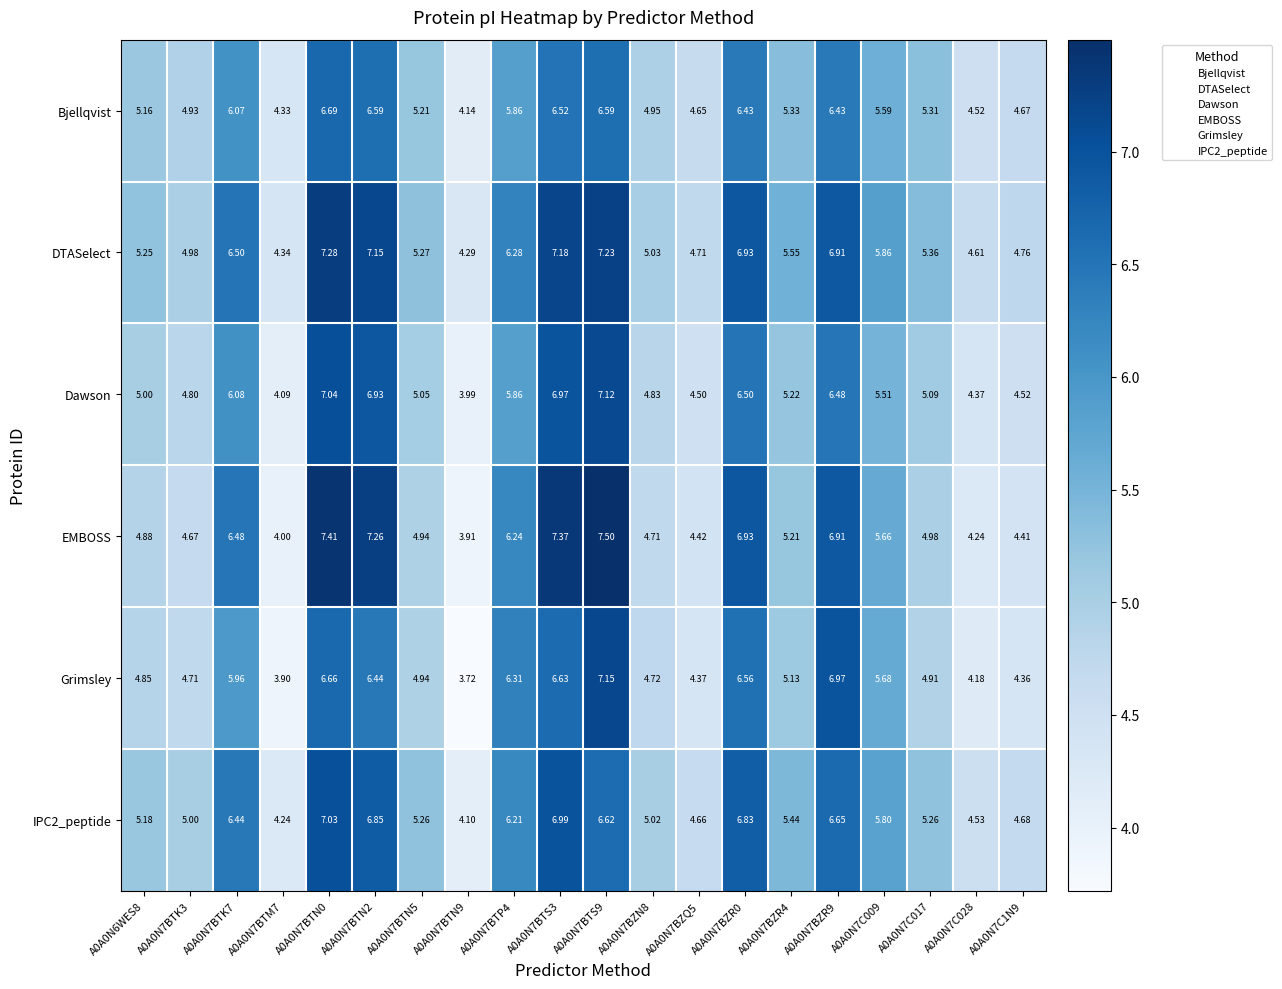

How many distinct data groups are displayed?

6